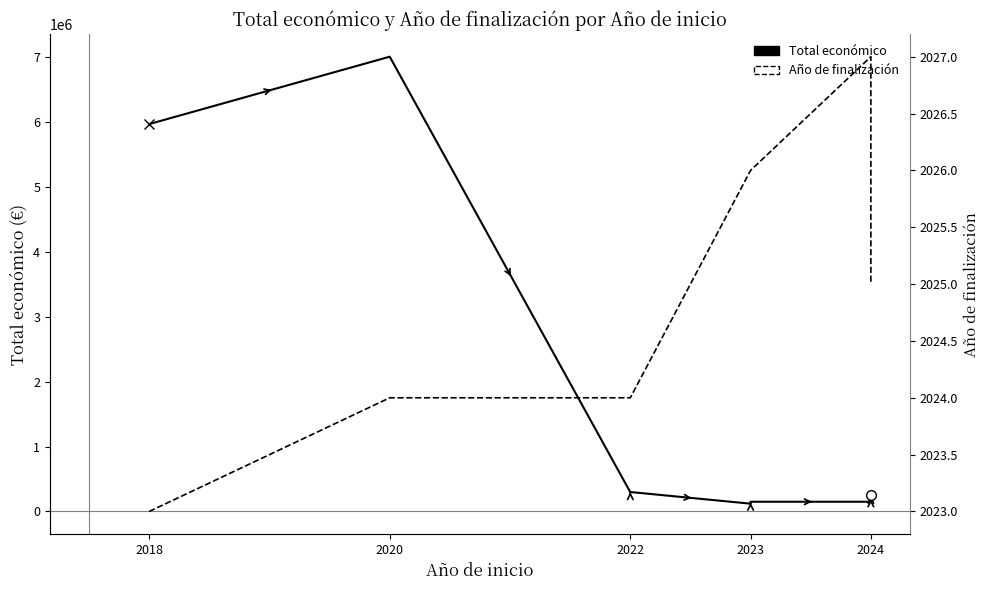

The value of Total económico at 2024 is 216790. True or false?

False